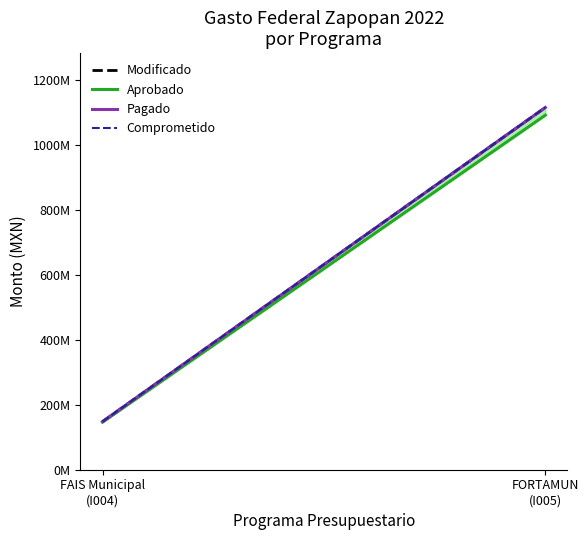

At which category is the sum across all series the highest?

FORTAMUN (I005)